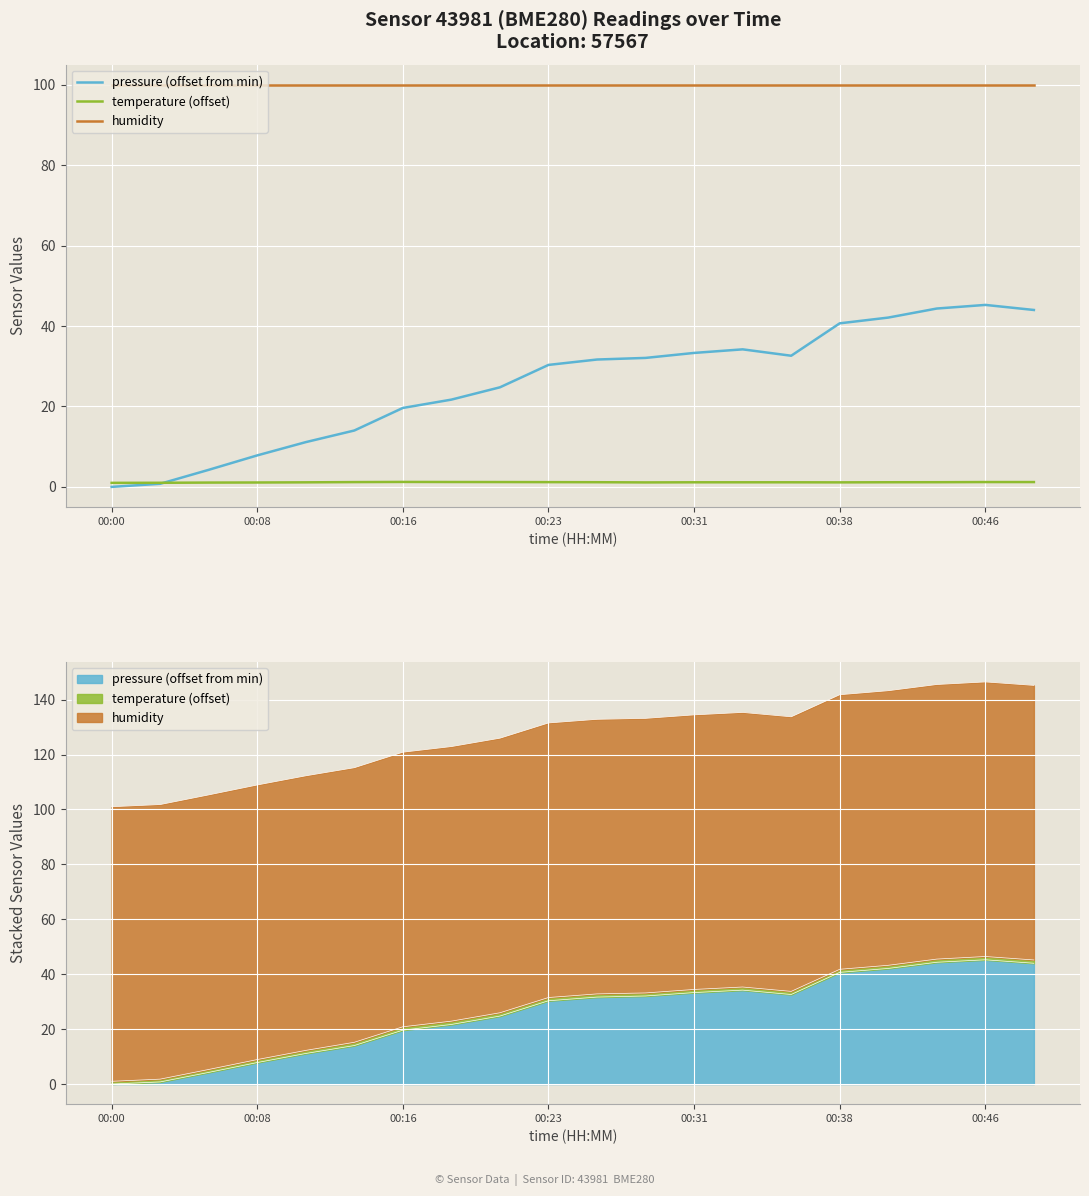

At which label does pressure (offset from min) reach its minimum?

00:00